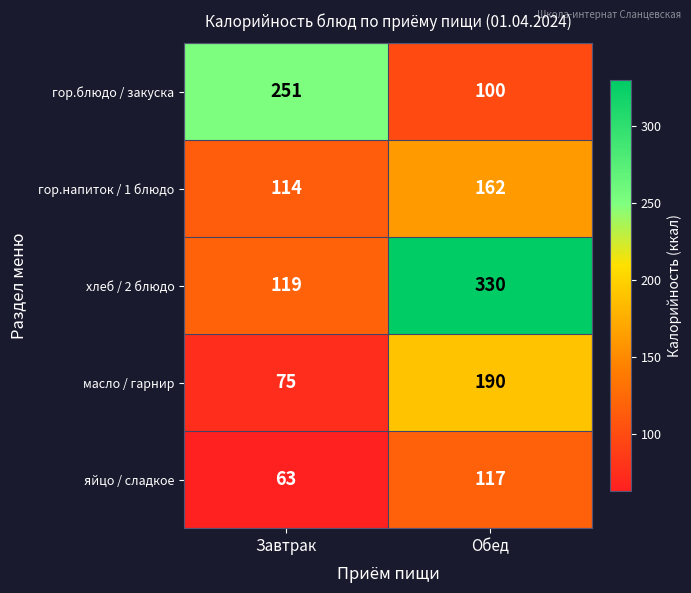

What is the spread (max minus min) of values at Завтрак?

188